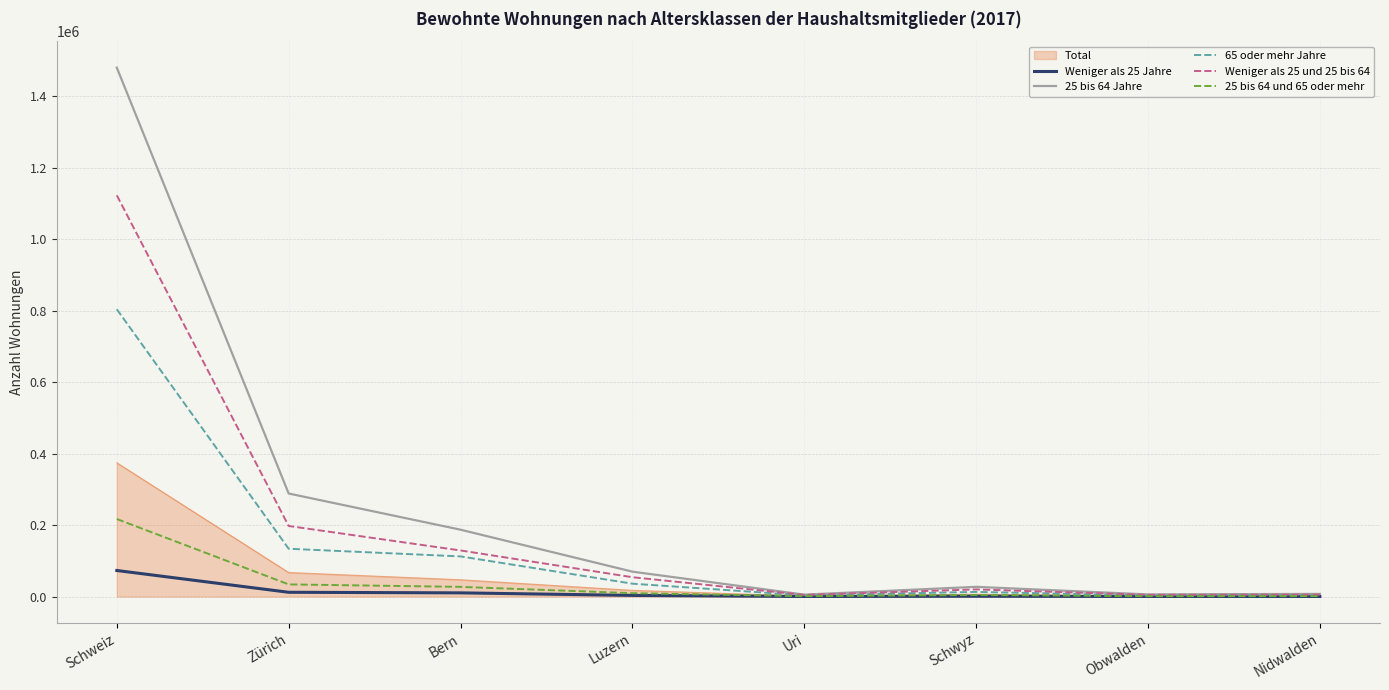

Which series has the widest spread of values?

25 bis 64 Jahre